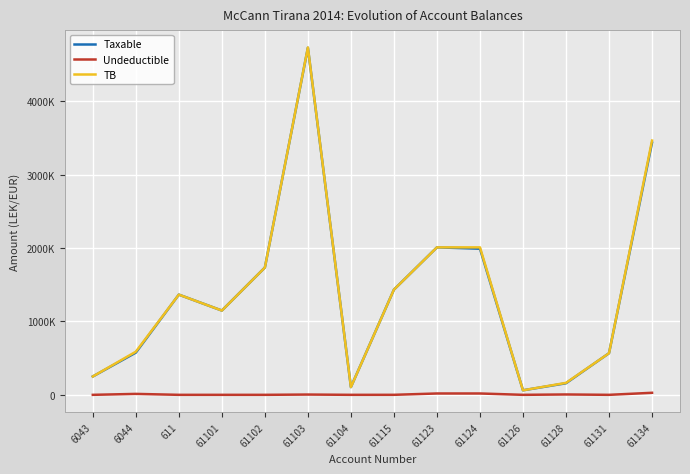

Where is the first local maximum for Undeductible?

6044